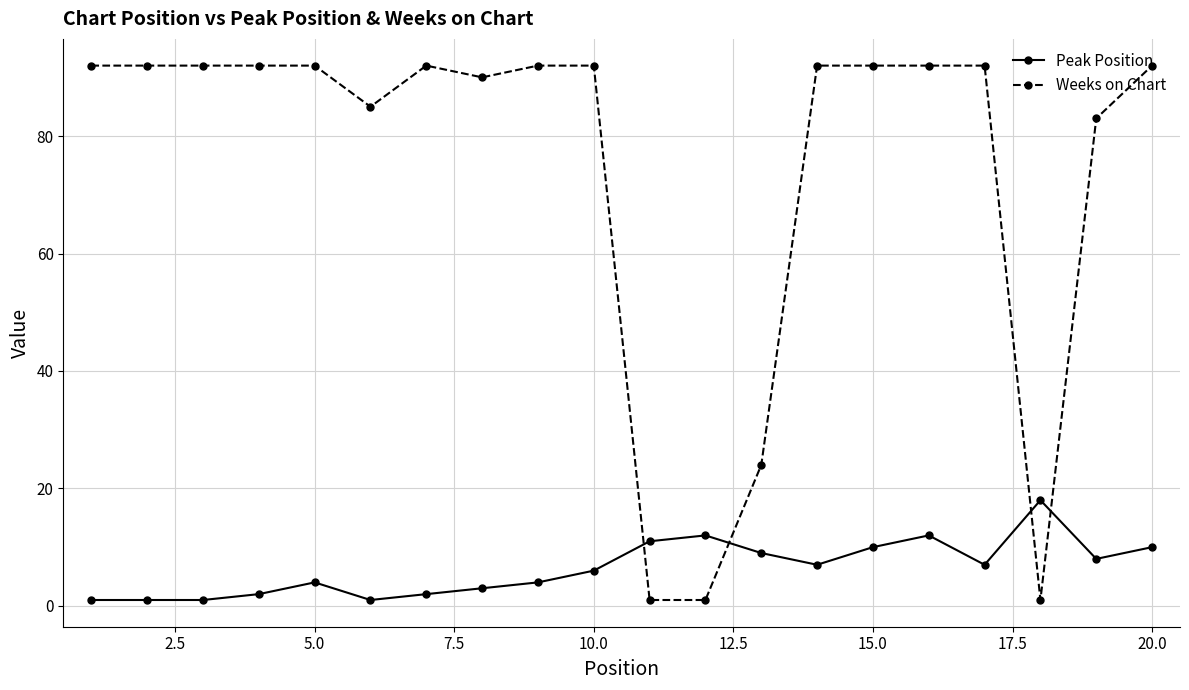

How many series are shown in this chart?

2